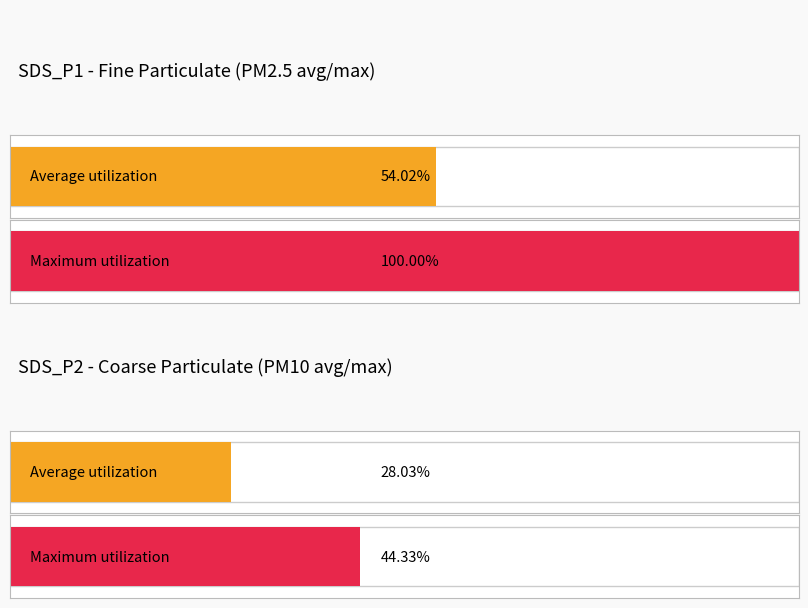

Rank the series at 00:47 from lowest to highest value.

SDS_P2, SDS_P1